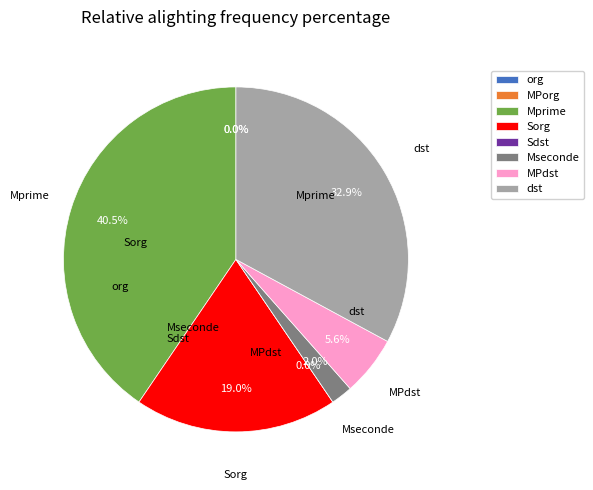

Is there any slice that represents more than half of the pie?

No